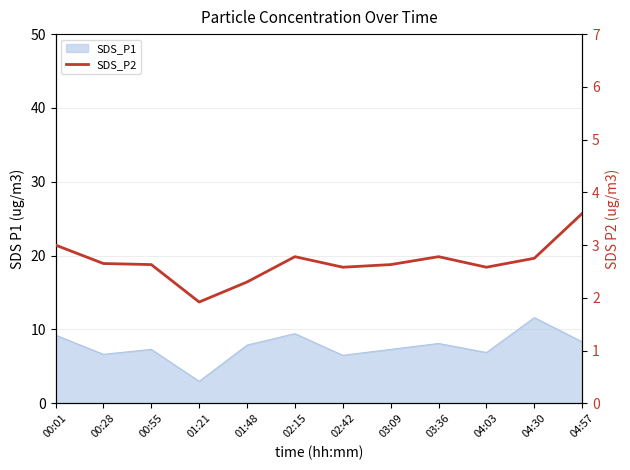

Between 01:21 and 02:42, which is larger?

02:42